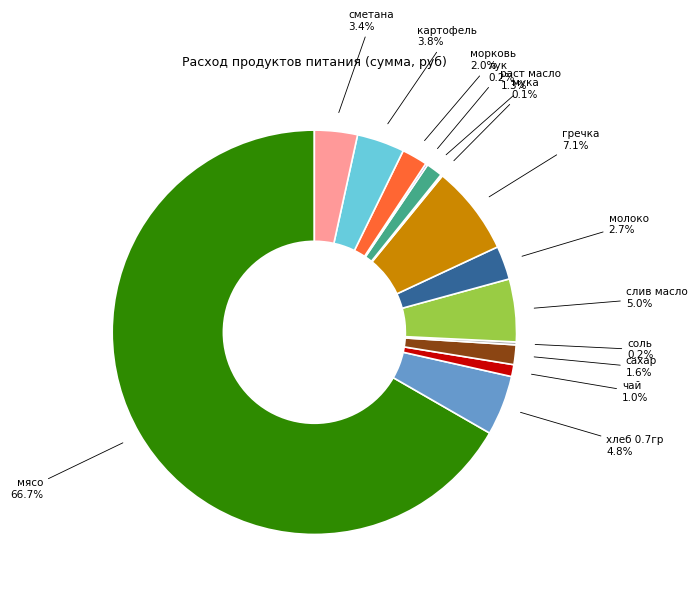

Is there a majority slice in this chart?

Yes